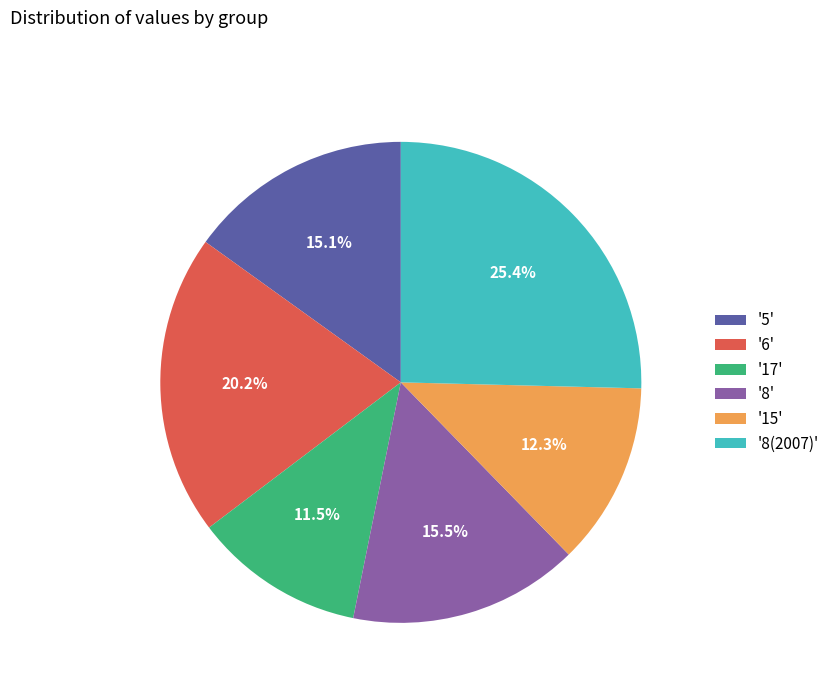

Which category has the smallest portion of the pie?

'17'